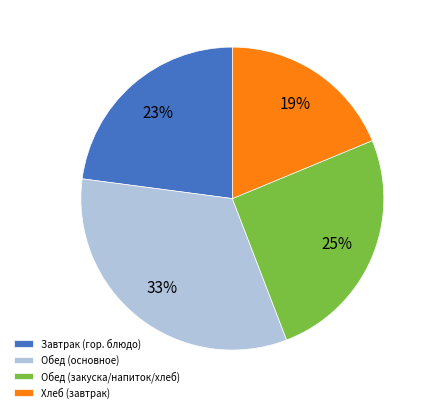

The Хлеб (завтрак) slice represents 19% of the pie. True or false?

True